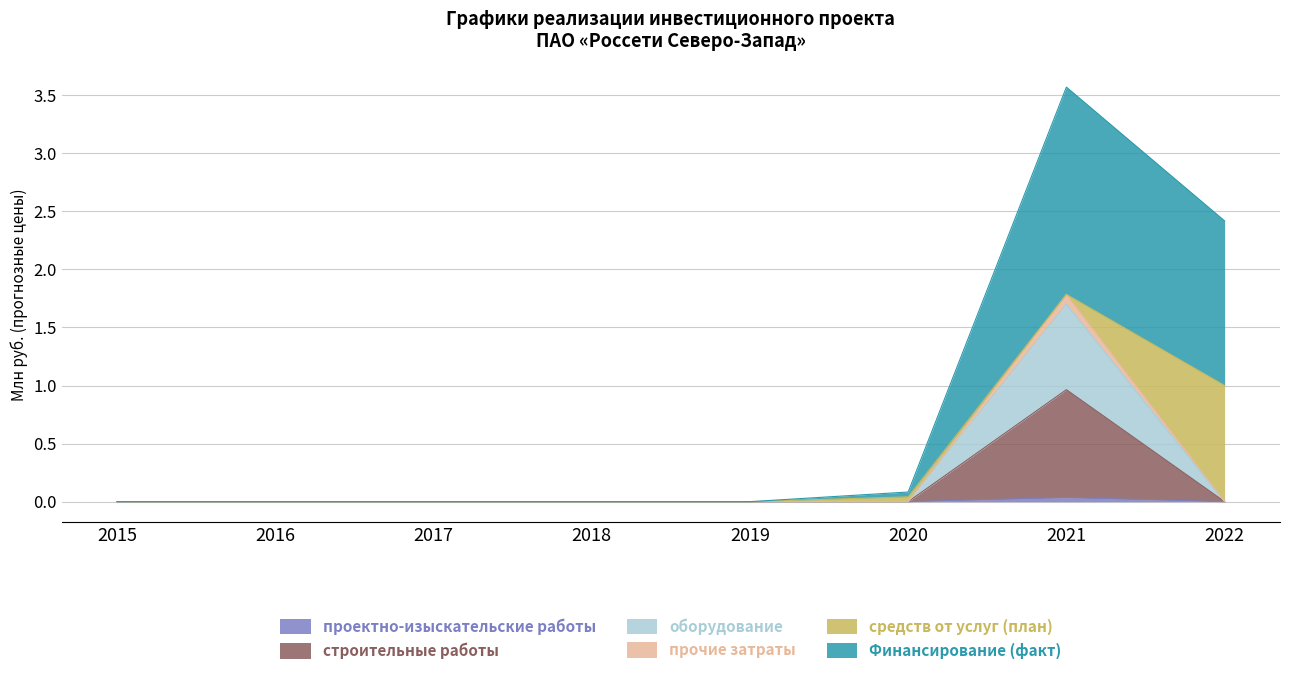

At which category is the sum across all series the highest?

2021